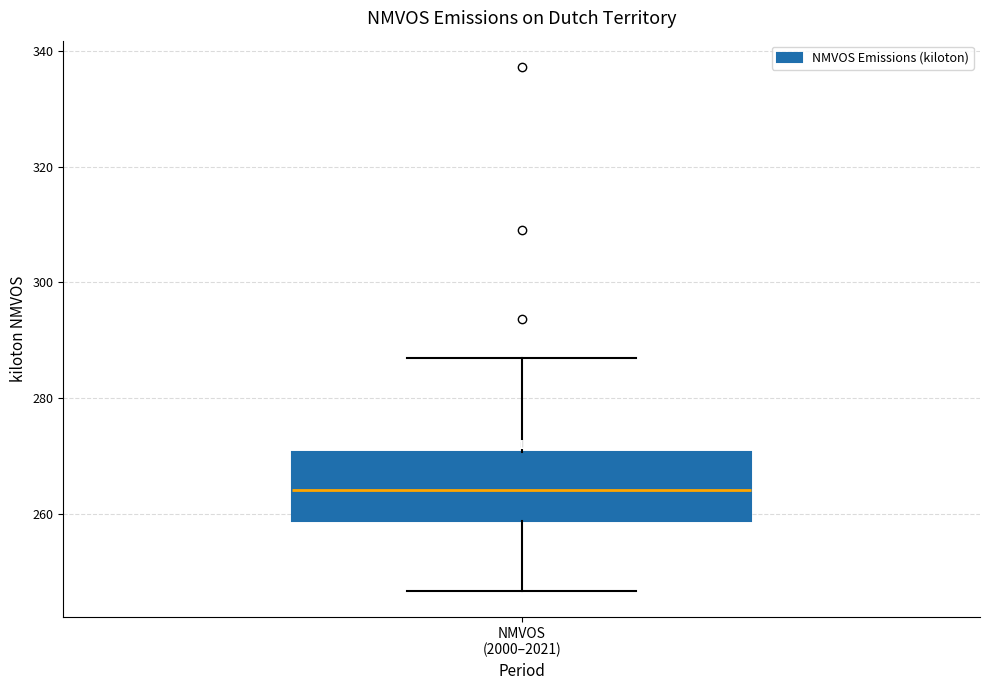

Where is the upper edge of the box for NMVOS (2000–2021) on the y-axis? The values are not printed on the chart, so give them approximately, as read against the axis.

270